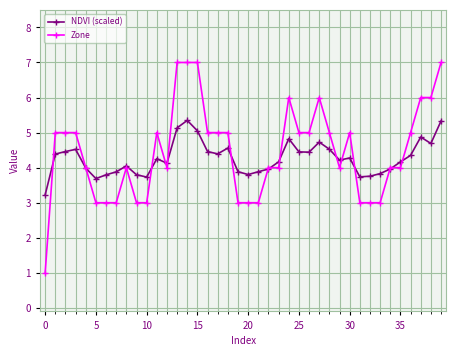

Rank the series by their maximum value, from lowest to highest.

NDVI (scaled), Zone